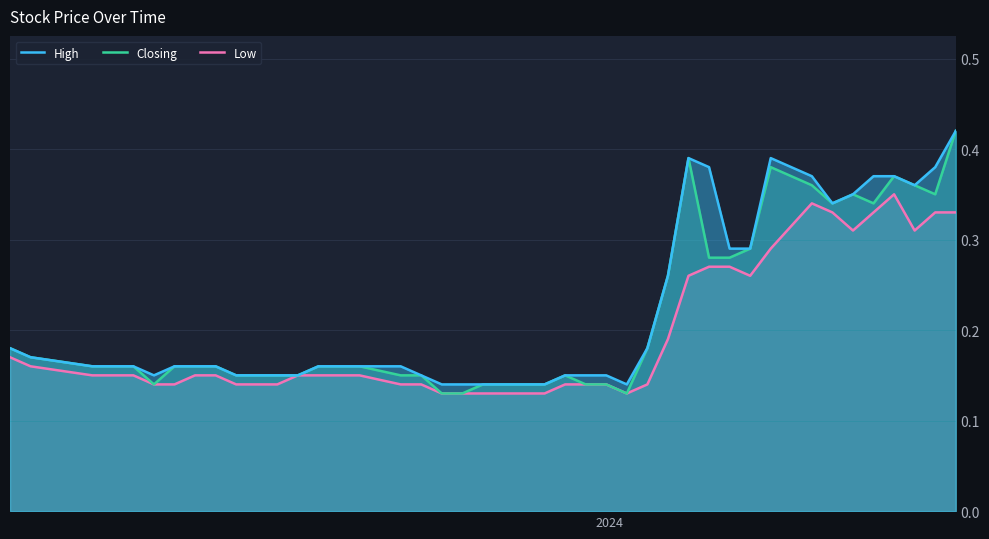

In High, how many points are lower than both neighbors (excluding endpoints)?

4